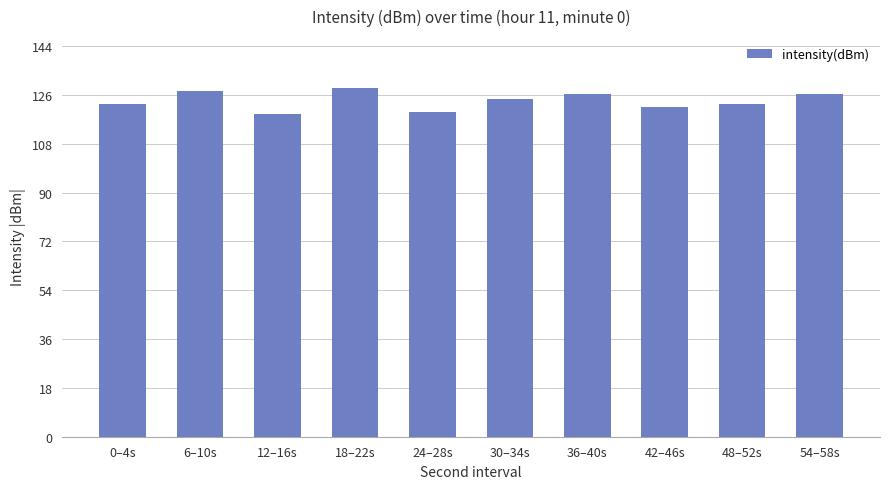

What is the maximum value shown in the chart?

128.4